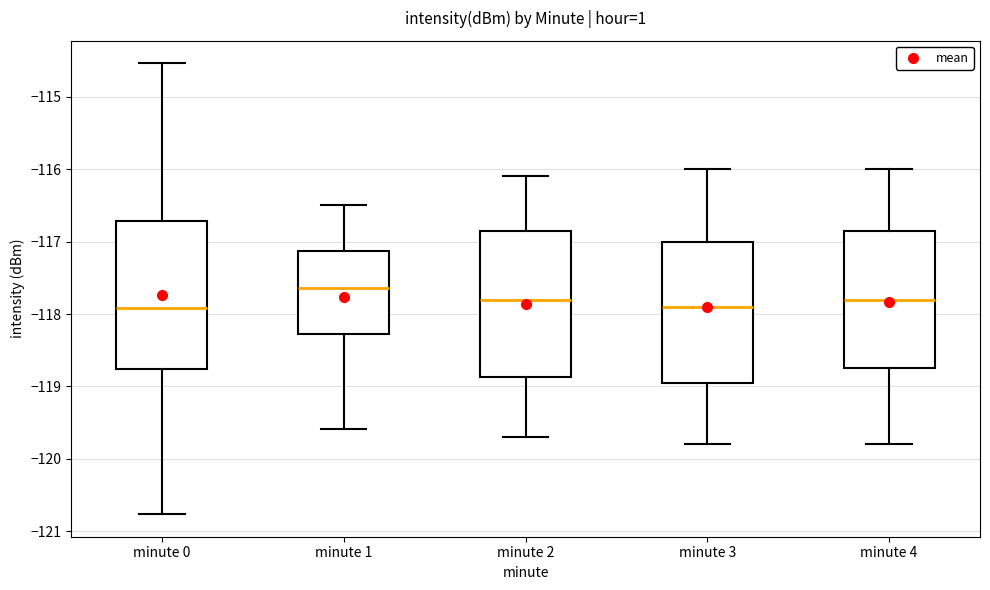

Which box's median line is the highest?

minute 1